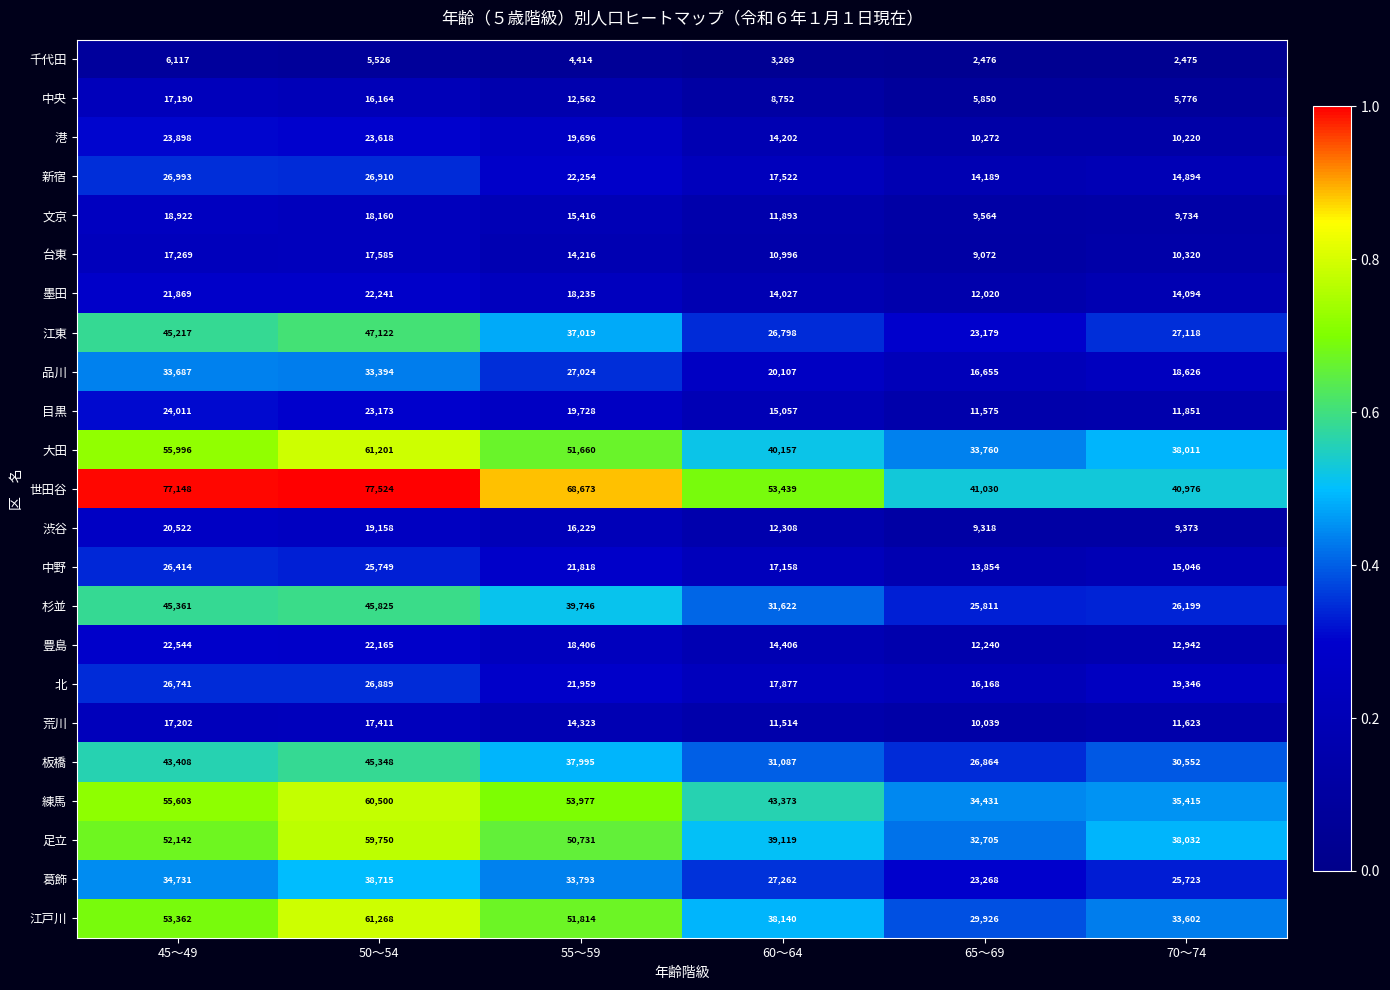

Rank the series by their maximum value, from lowest to highest.

千代田, 中央, 荒川, 台東, 文京, 渋谷, 墨田, 豊島, 港, 目黒, 中野, 北, 新宿, 品川, 葛飾, 板橋, 杉並, 江東, 足立, 練馬, 大田, 江戸川, 世田谷